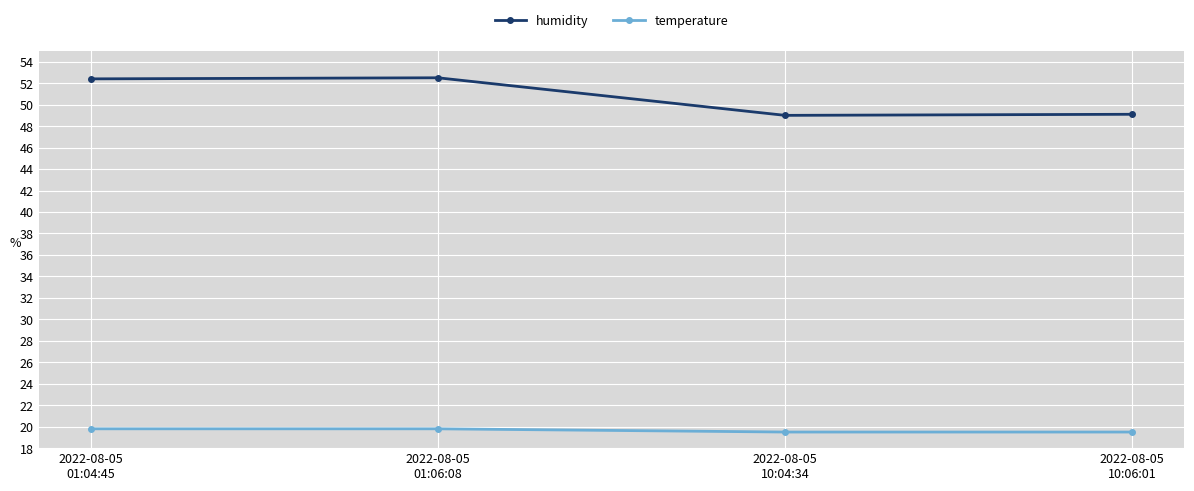

True or false: humidity and temperature cross at least once.

False